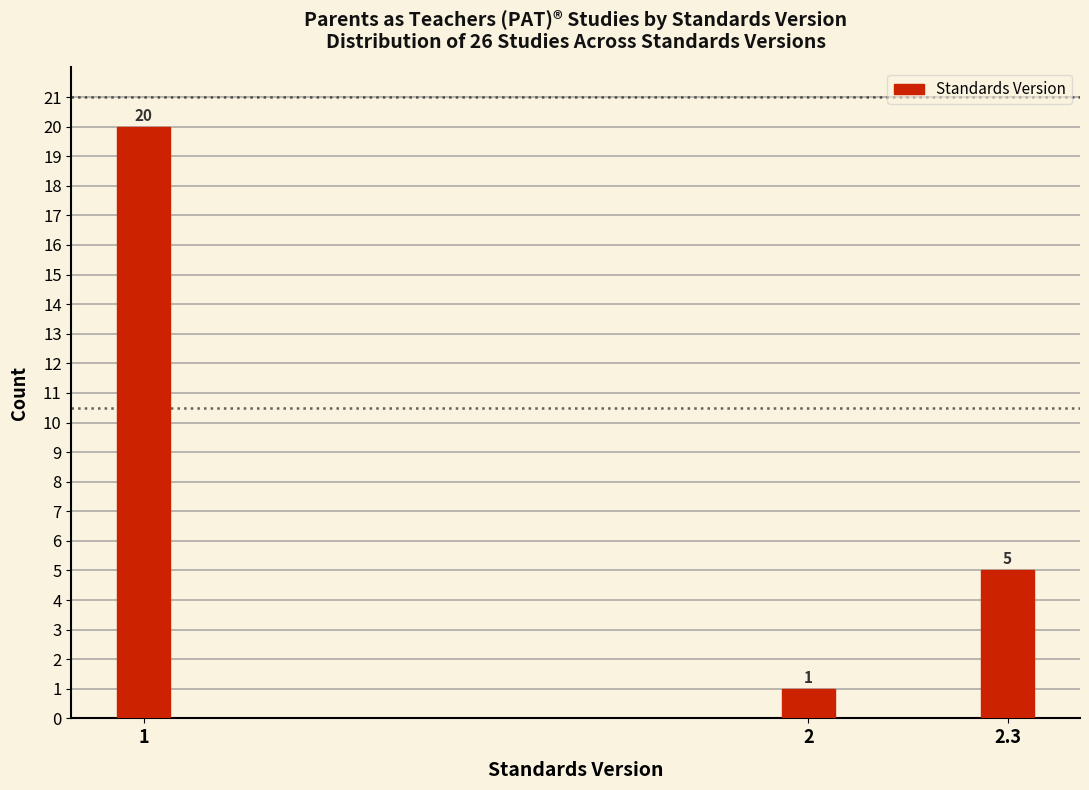

Reading left to right, what are all the values shown in this chart?

20	1	5